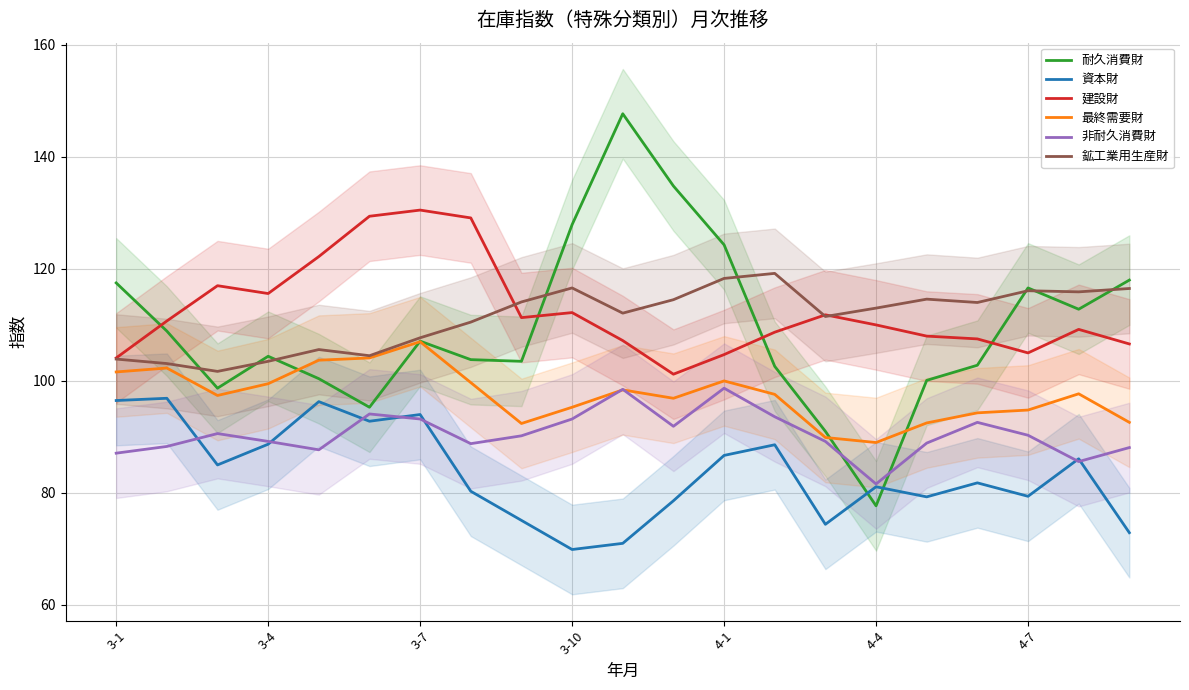

Which category has the lowest value in the 耐久消費財 series?

4-4